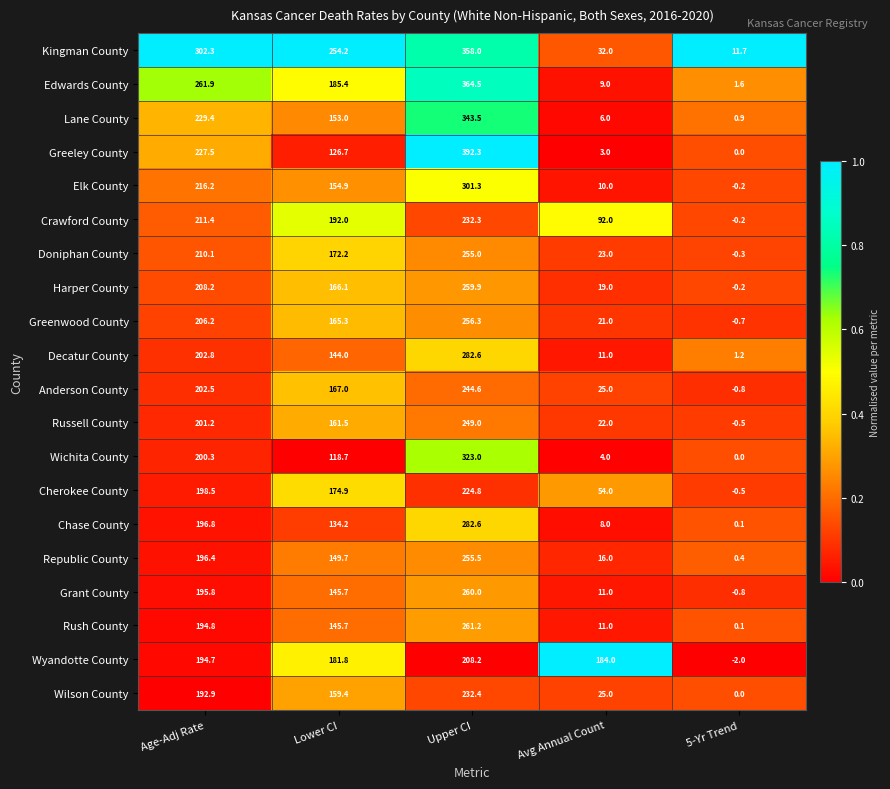

True or false: Kingman County has a value of 2.8 at 5-Yr Trend.

False